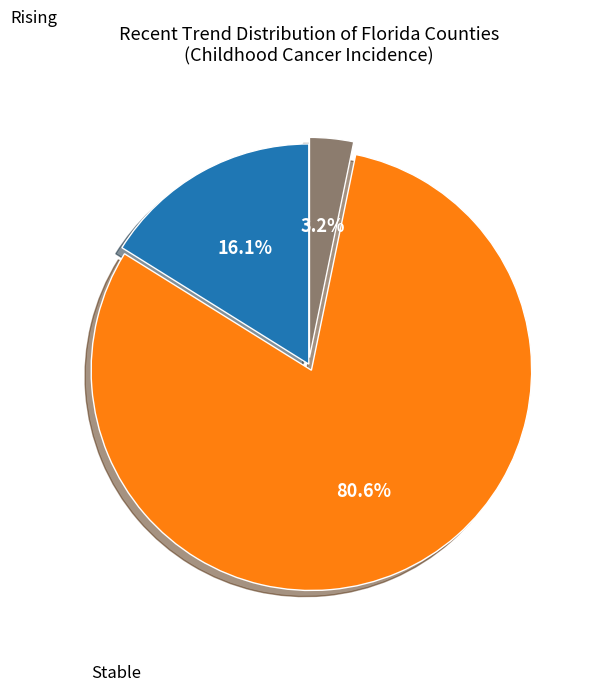

Count the number of slices in the pie.

3